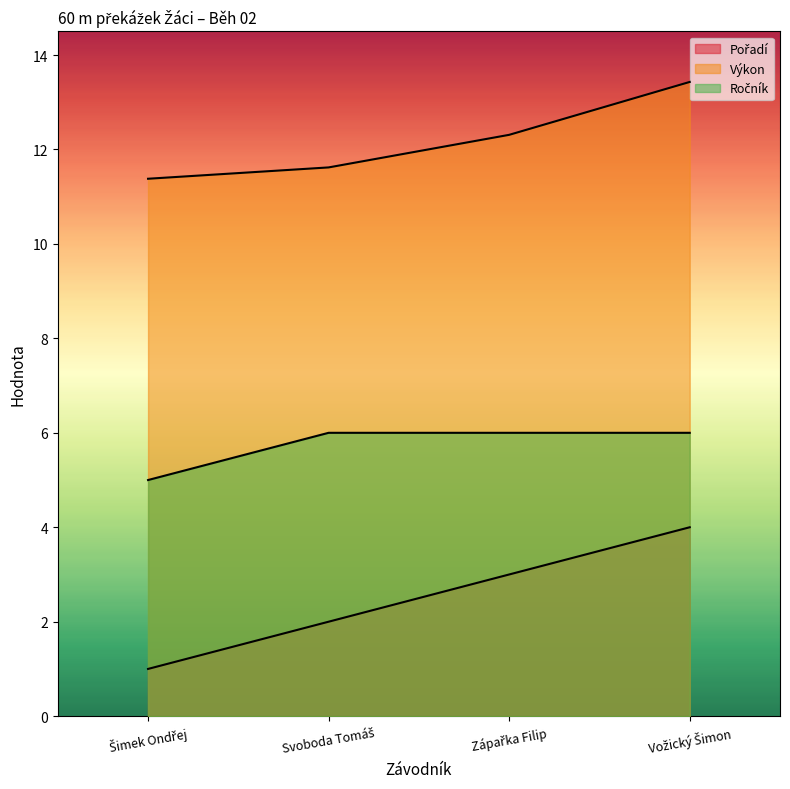

How many lines are shown in the chart?

3